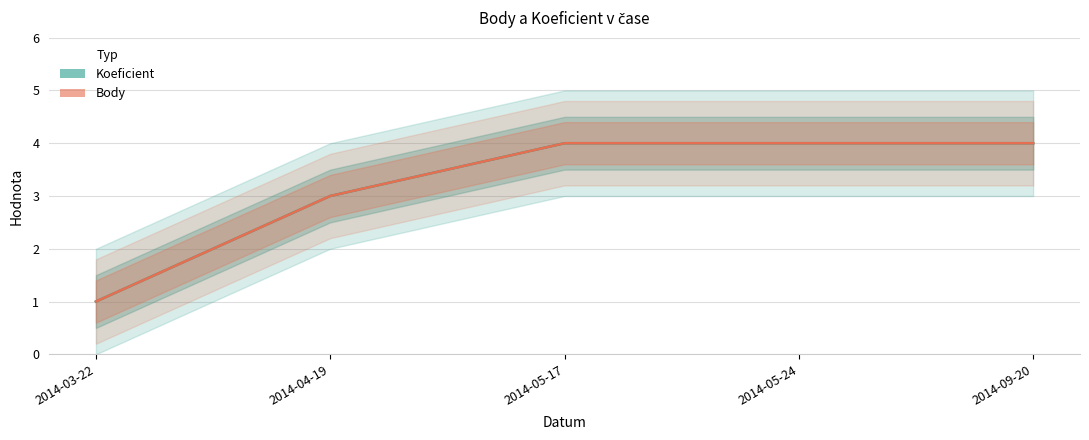

The value of Koeficient at 2014-04-19 is 3. True or false?

True